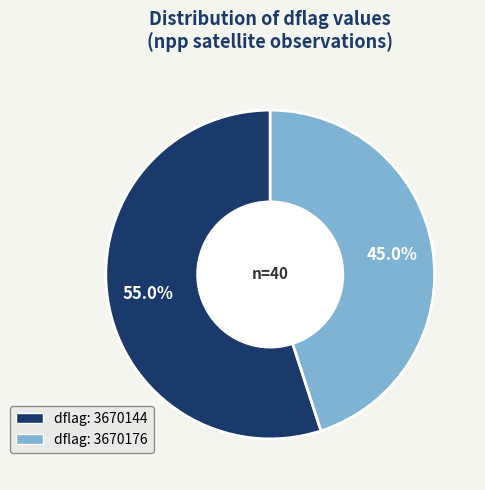

Does any single category account for the majority?

Yes